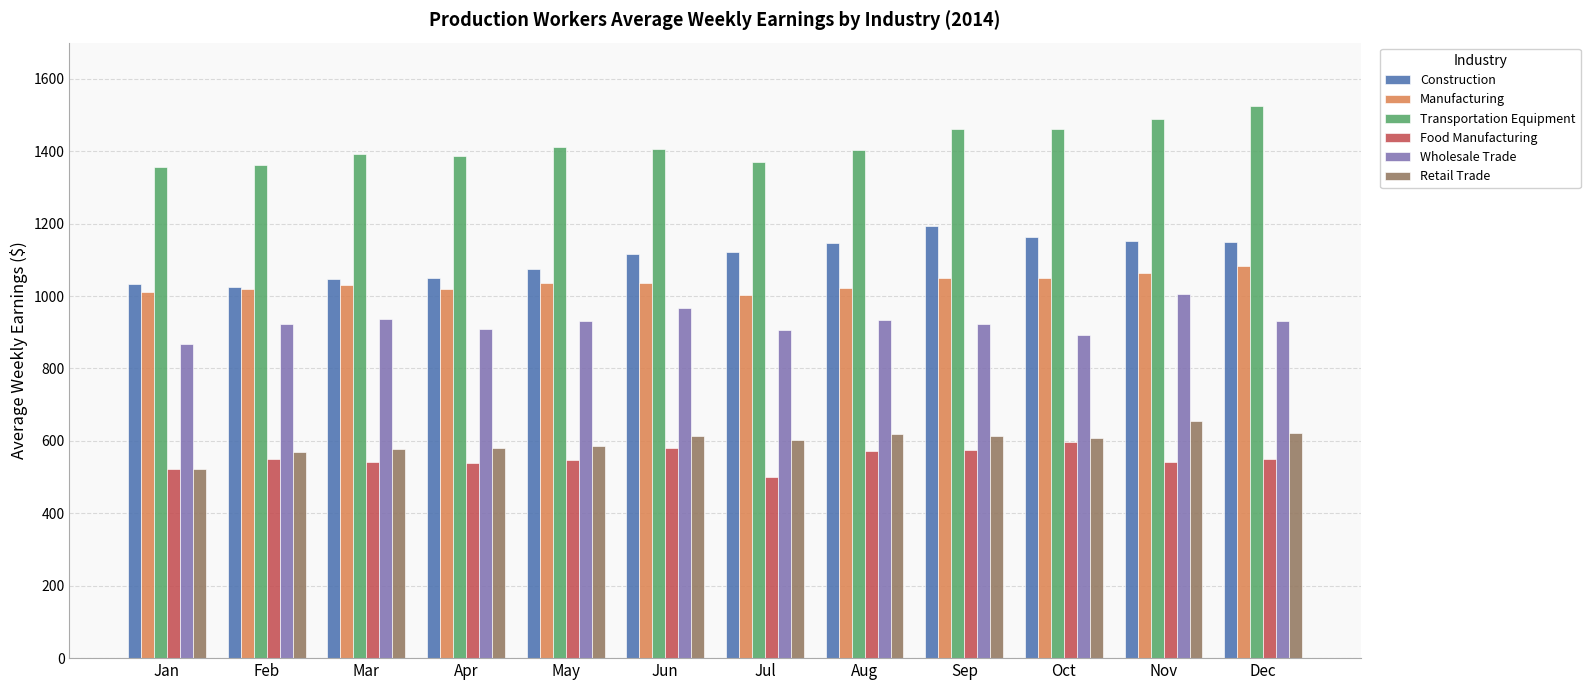

What is the value of the Manufacturing bar at the 9th from the left?

1050.8